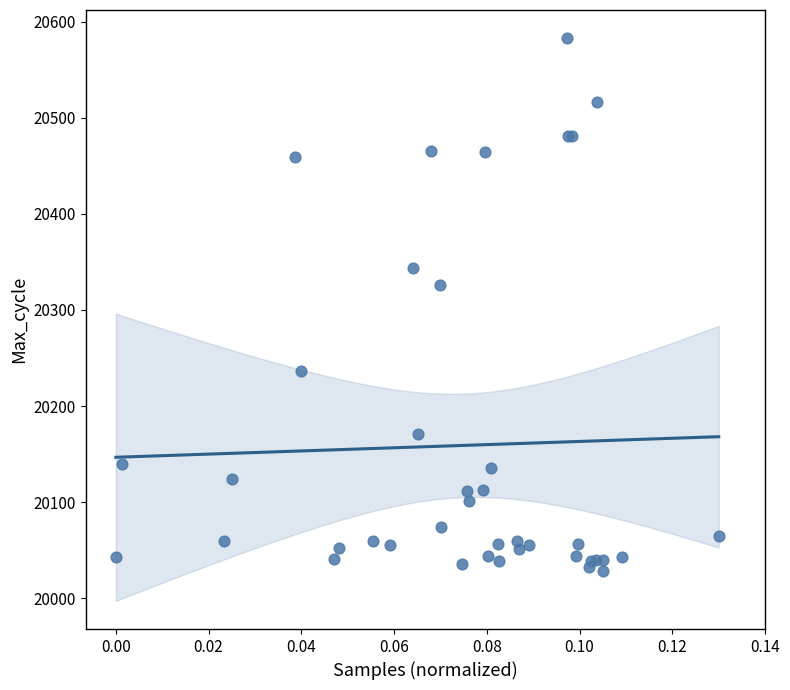

What Y value in the scatter plot is closest to 20305?

20326